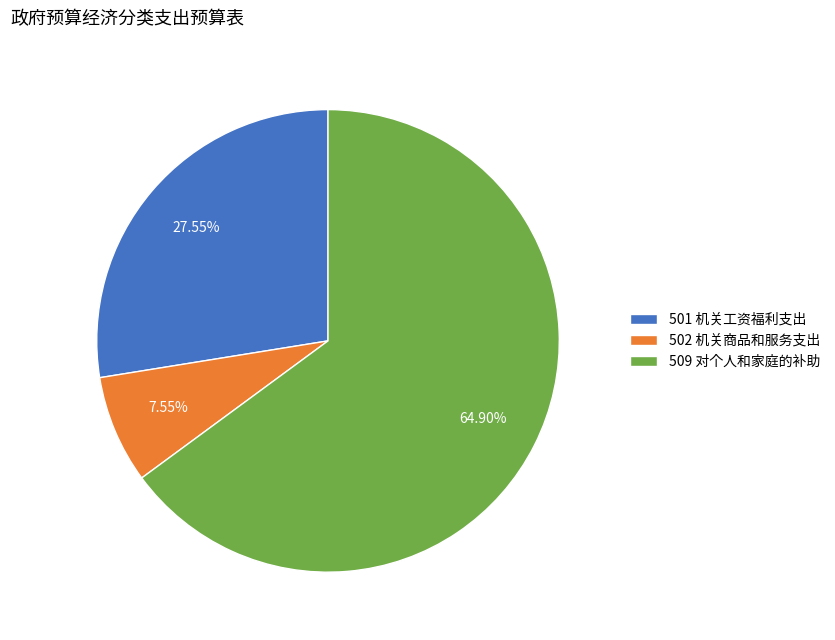

Which slice is the largest?

509 对个人和家庭的补助